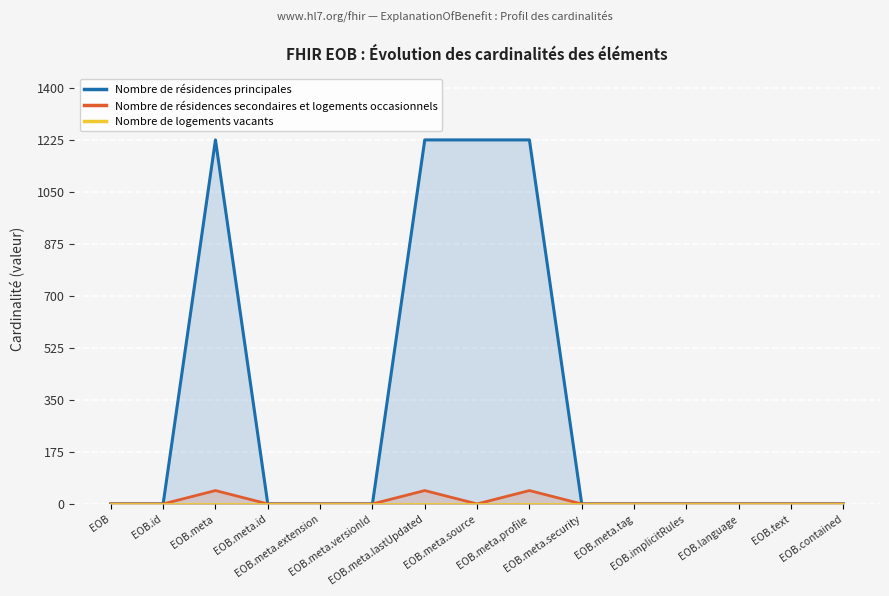

Where is Nombre de résidences principales nearest to the value 612?

EOB